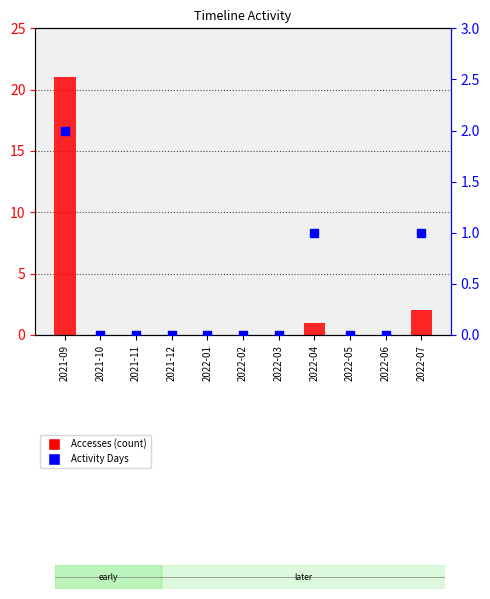

What are all the series names shown in the legend?

Accesses, Activity Days